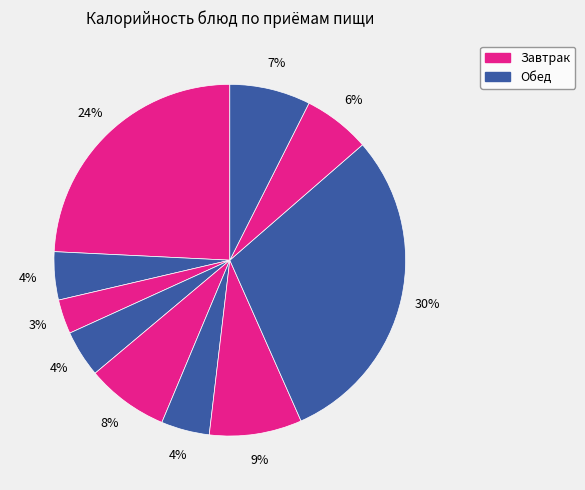

How many segments does this pie chart have?

10